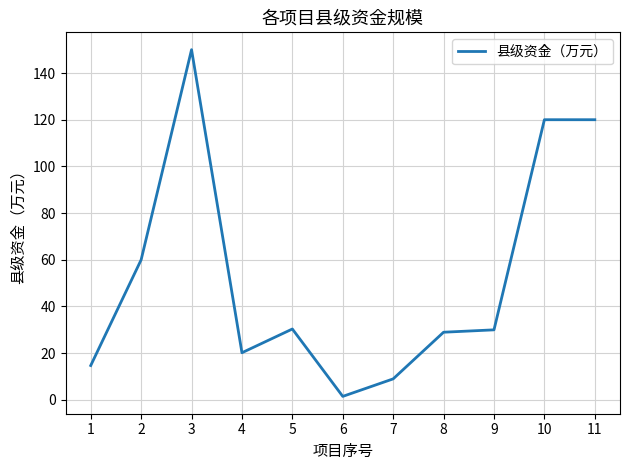

What is the ratio of the value at 3 to the value at 2?

2.5